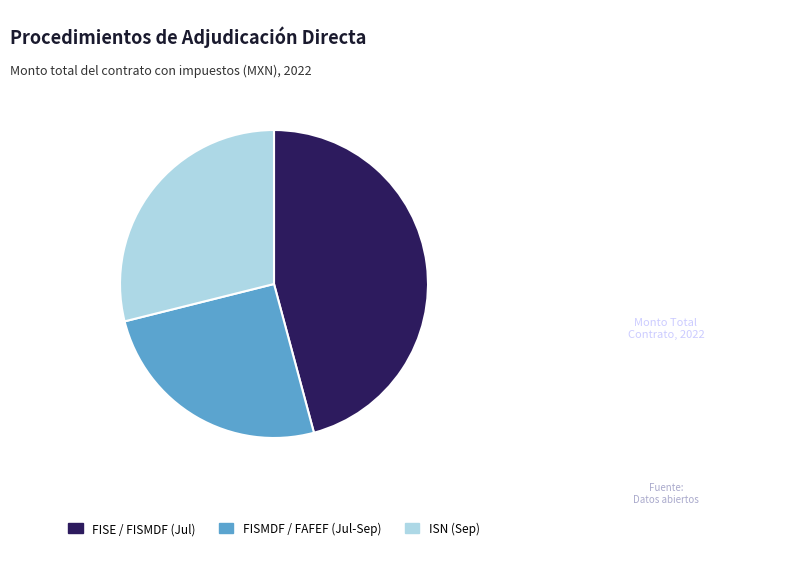

Rank the categories by value from highest to lowest.

FISE / FISMDF (Jul), ISN (Sep), FISMDF / FAFEF (Jul-Sep)